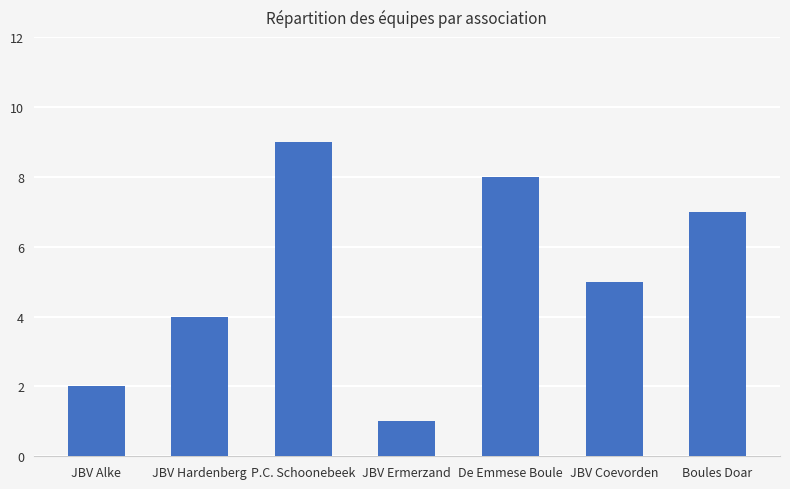

The chart shows a value of 1 at JBV Coevorden. True or false?

False